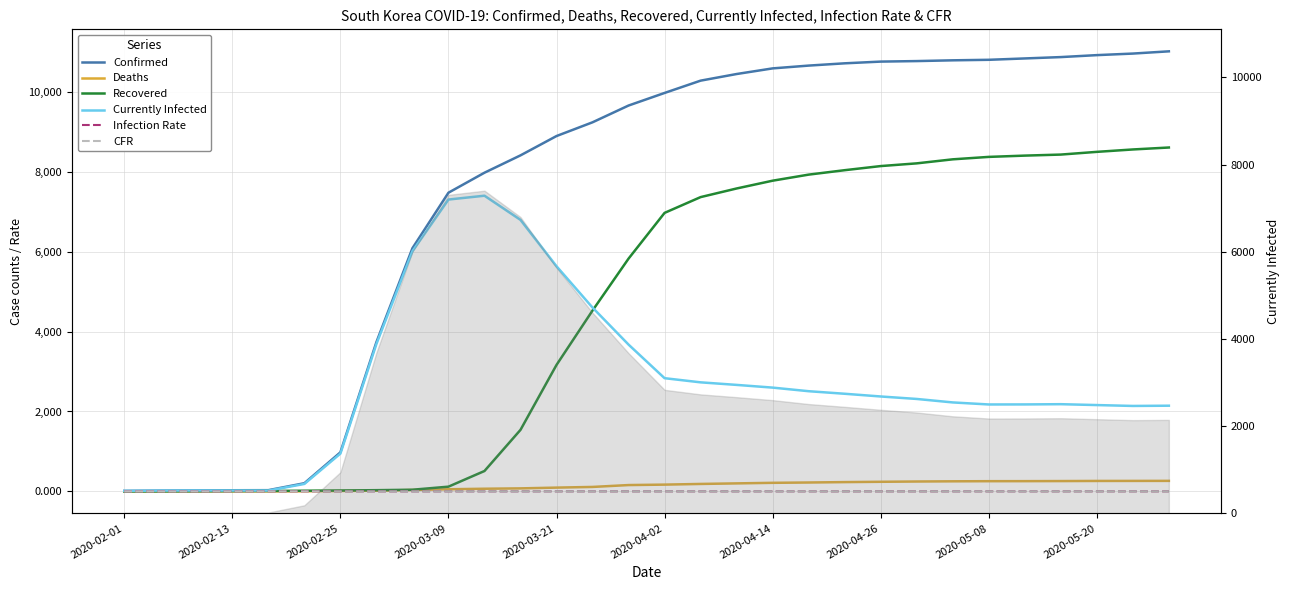

Between 2020-04-14 and 20, which is larger?

20